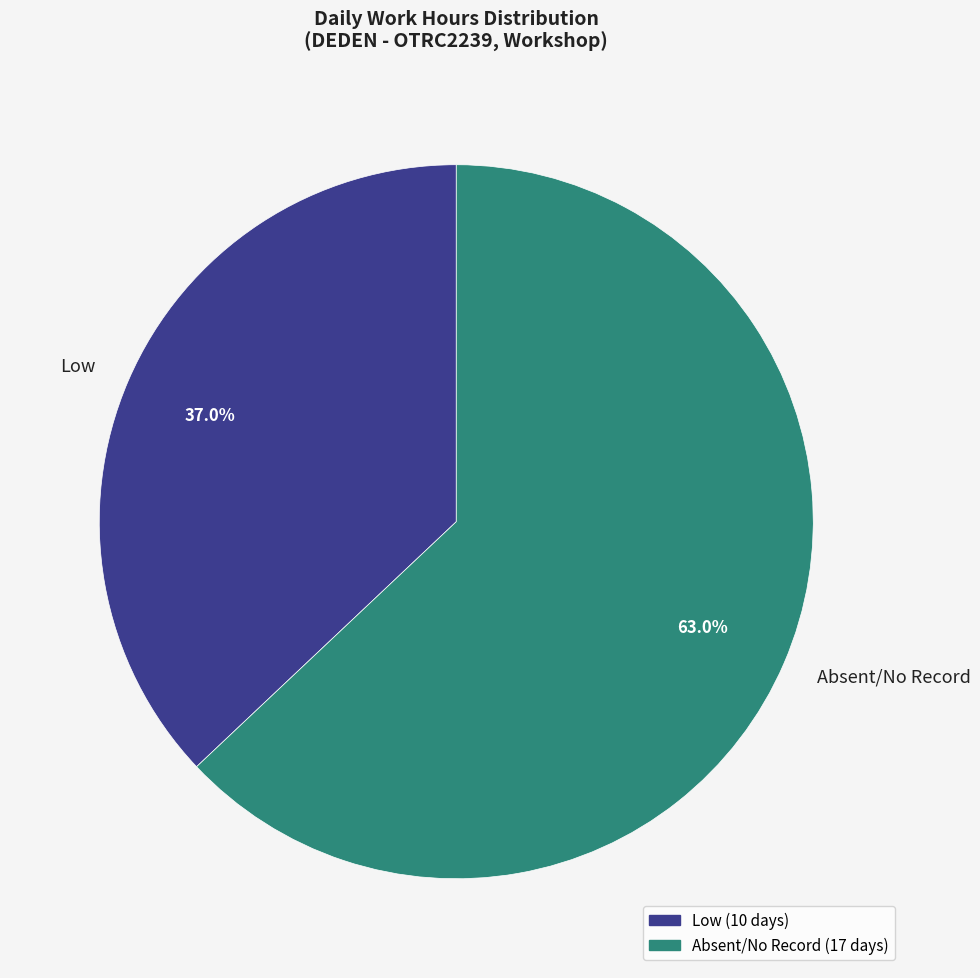

What is the ratio of the value at Absent/No Record to the value at Low?

1.7